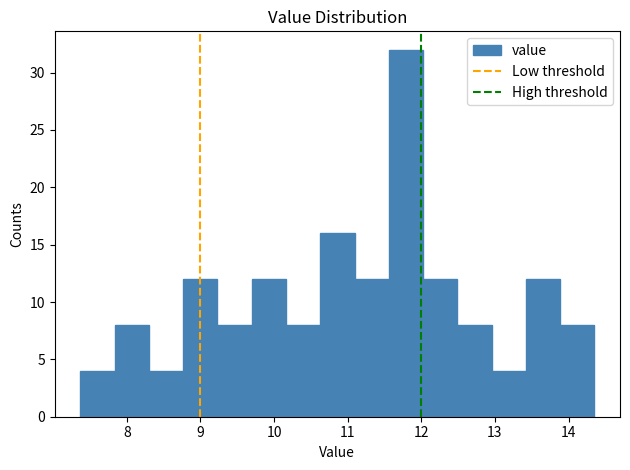

Over which range of the x-axis is the bar tallest?

11.6 to 12.0